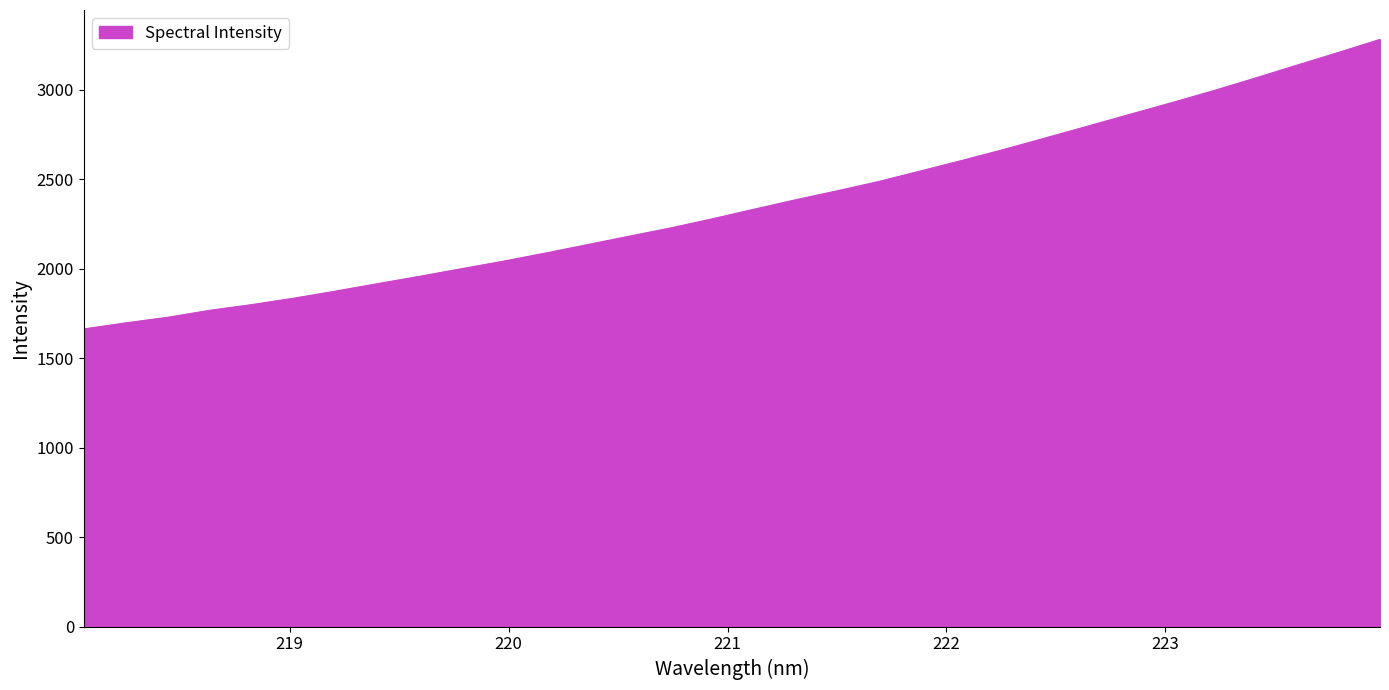

What is the difference between the maximum and minimum values?

1618.7